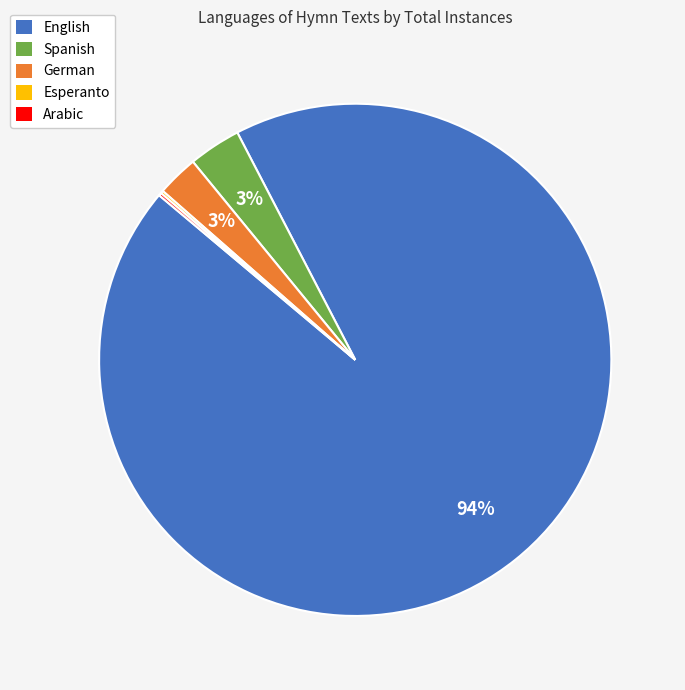

Is it true that English is 84% of the pie?

False